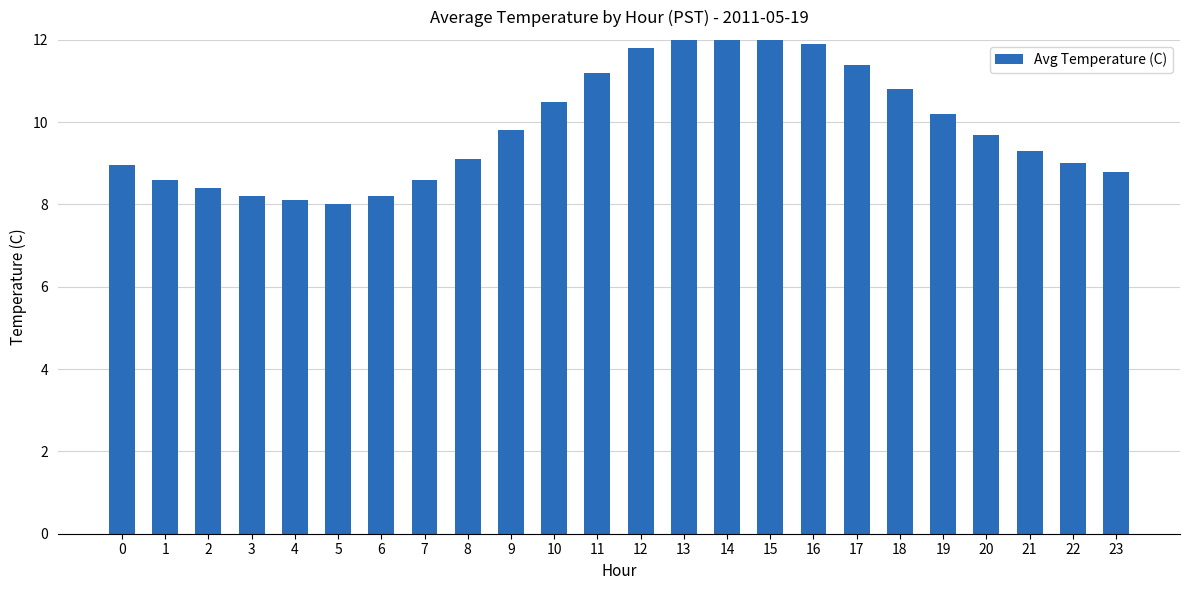

What is the difference between the maximum and minimum values?

4.3